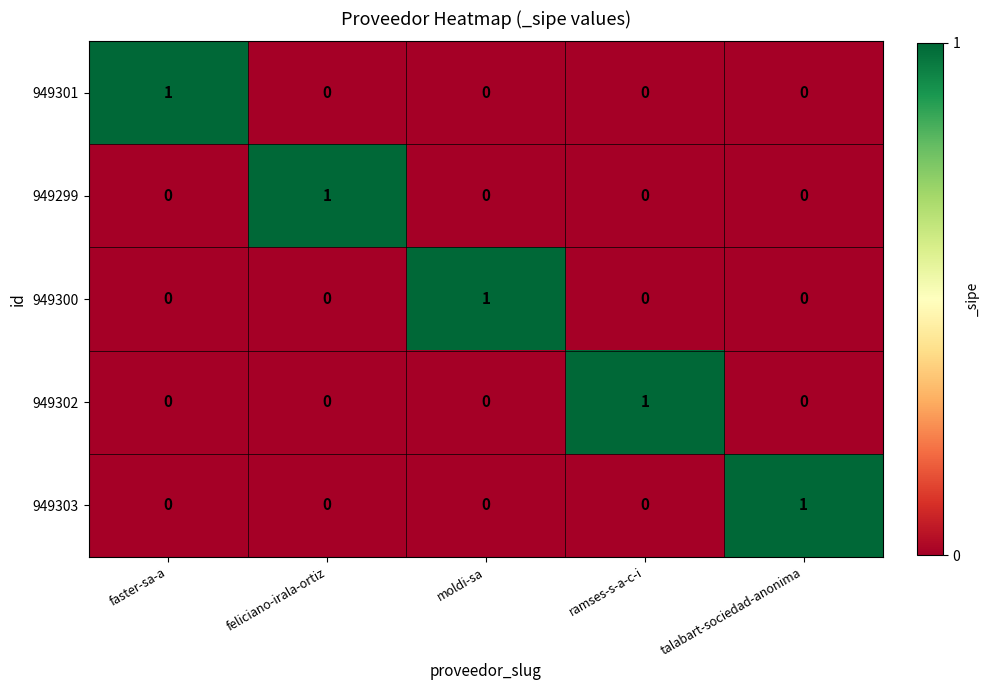

How many 949300 values are between 0 and 1?

5